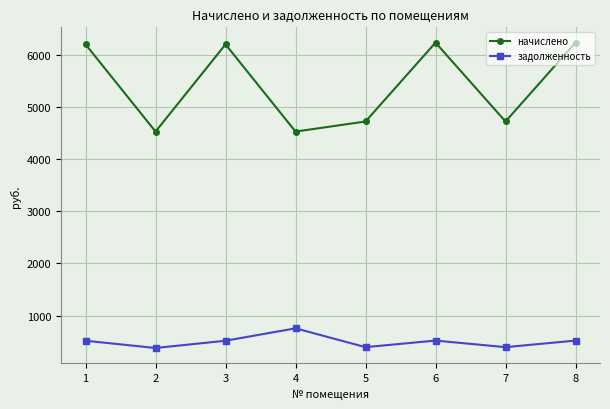

Is the value of задолженность at 7 greater than the value of начислено at 6?

No